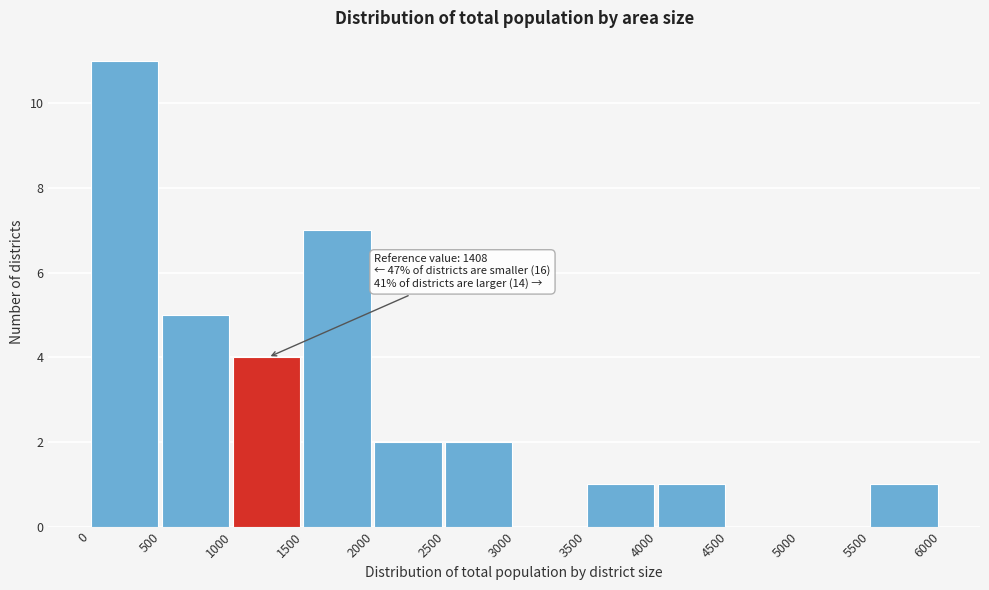

Which range on the x-axis has the tallest bar?

0 to 500